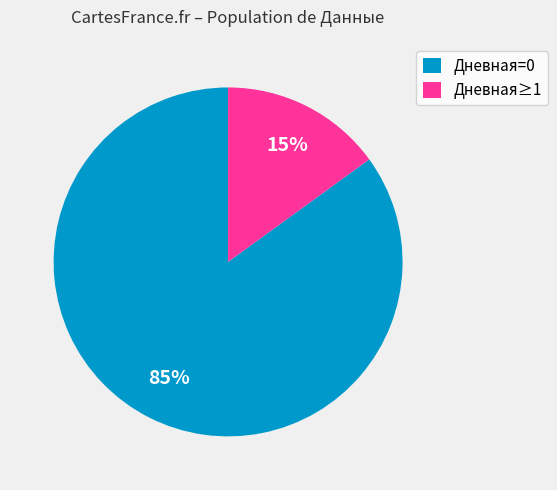

Rank the categories by value from lowest to highest.

Дневная≥1, Дневная=0